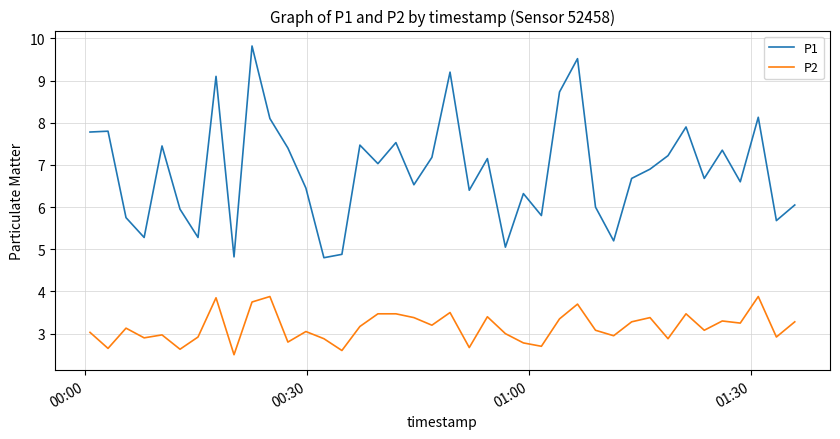

Which series has the largest range (max minus min)?

P1